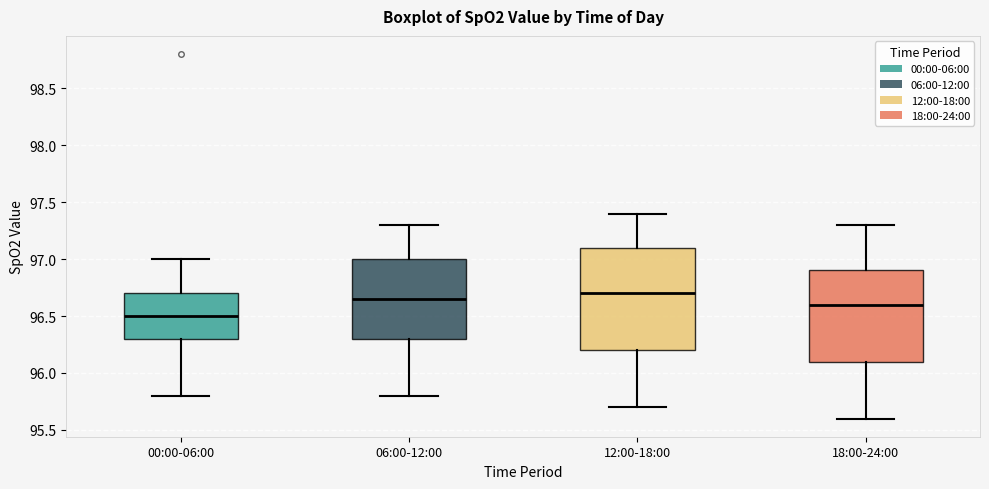

Reading left to right, transcribe this box plot: for each box, give where its median line is, the range the box spans, and where its two whiskers end, as read against the y-axis. The values are not printed on the chart, so give them approximately, as read against the axis.

00:00-06:00: median 96.50, box 96.30 to 96.70, whiskers 95.80 to 97.00
06:00-12:00: median 96.65, box 96.30 to 97.00, whiskers 95.80 to 97.30
12:00-18:00: median 96.70, box 96.20 to 97.10, whiskers 95.70 to 97.40
18:00-24:00: median 96.60, box 96.10 to 96.90, whiskers 95.60 to 97.30